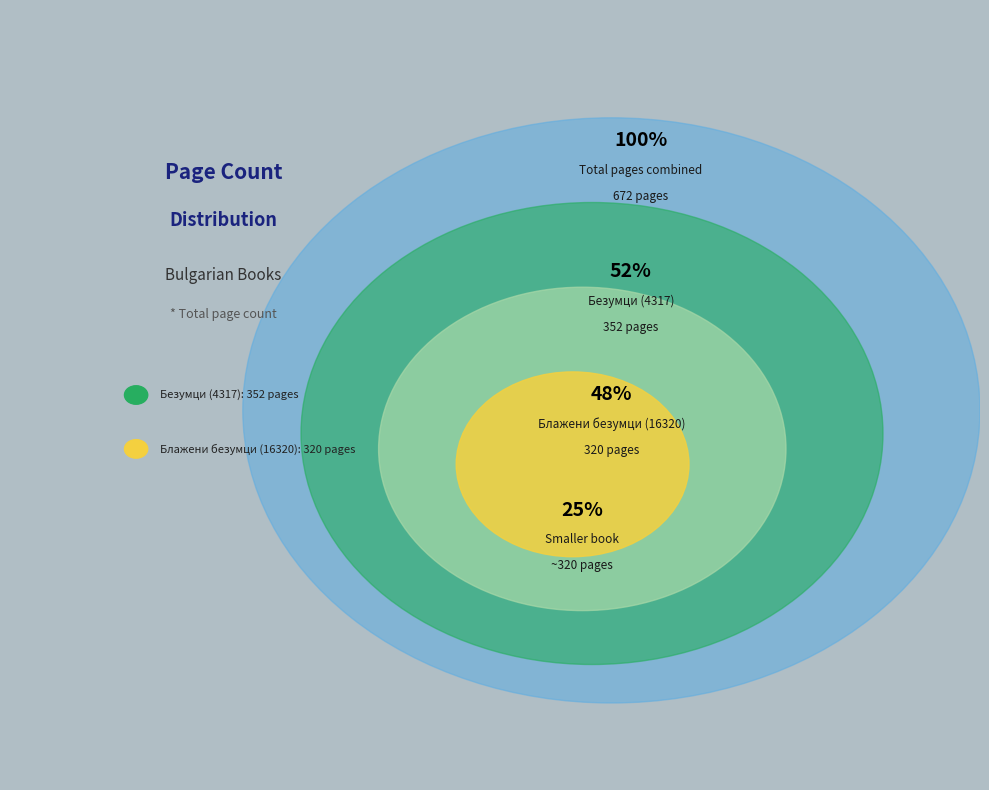

Does Безумци (4317) represent more than half of the total?

Yes